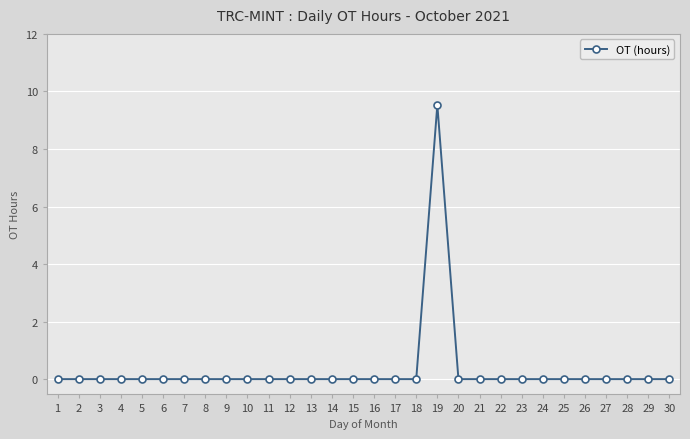

What is the greatest value displayed?

9.5